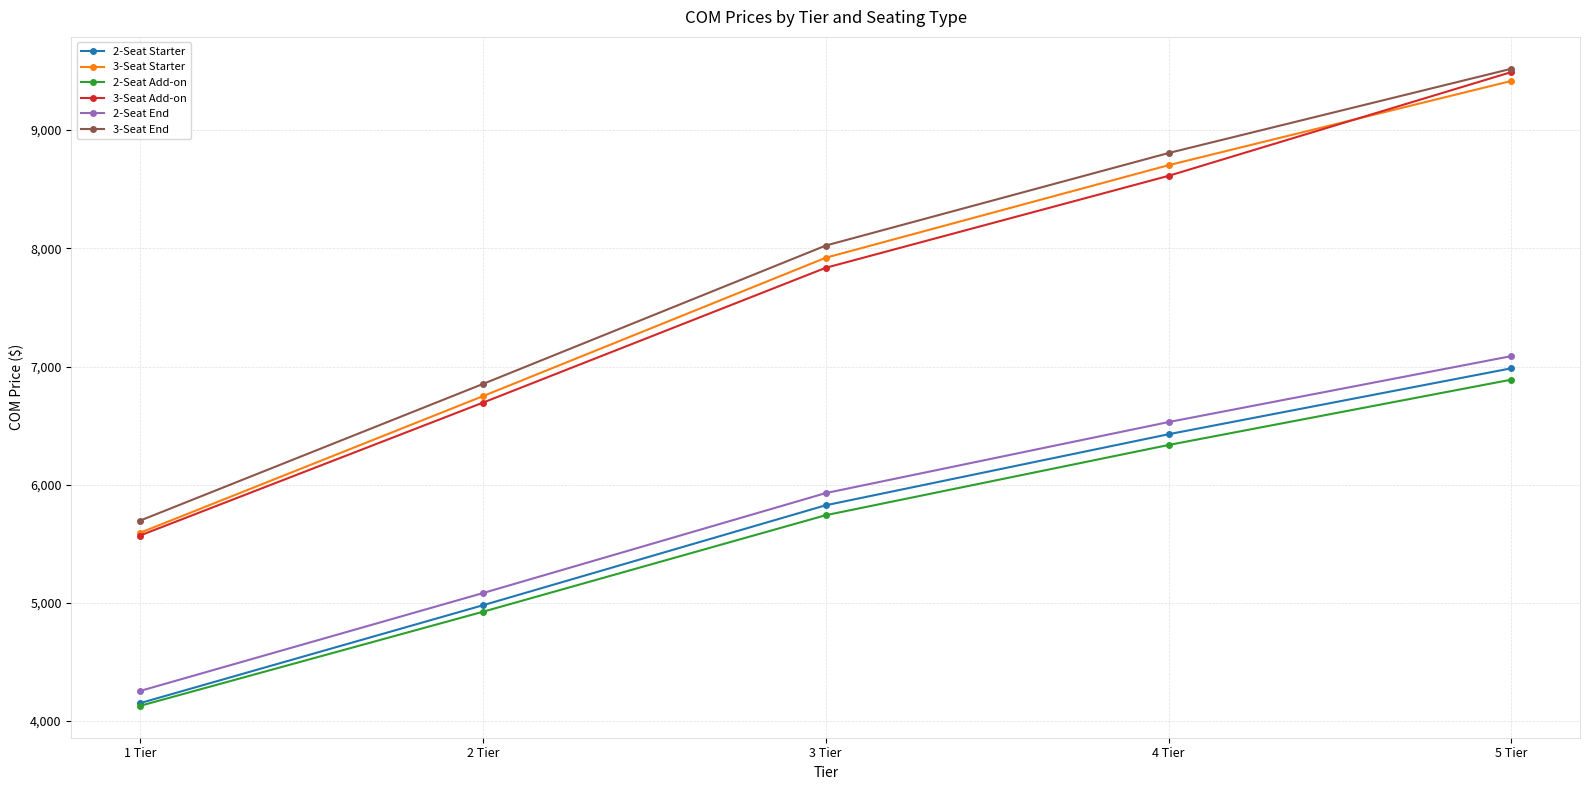

What is the total value across all series at 5 Tier?

49388